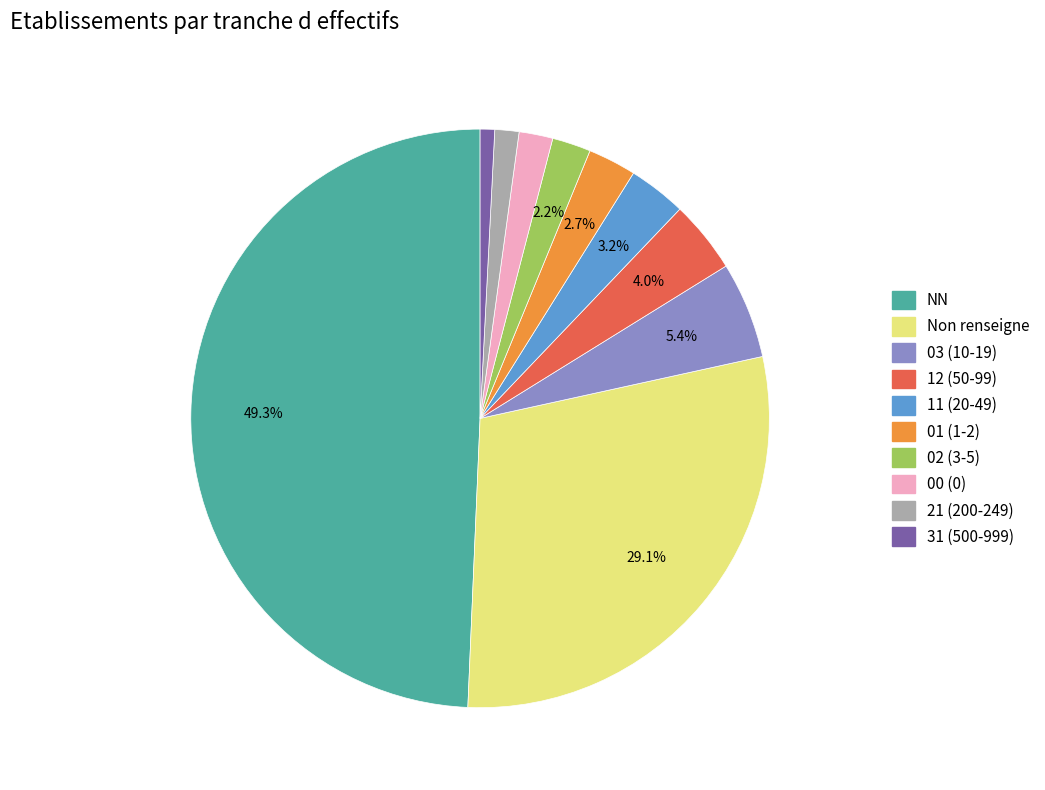

What is the smallest slice in the pie chart?

31 (500-999)